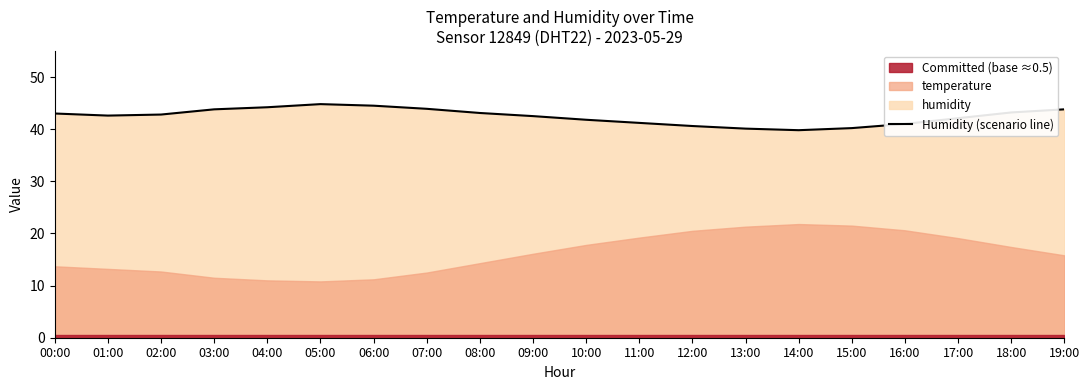

Reading left to right, transcribe all the data shown in this chart.

00:00=43.0	01:00=42.6	02:00=42.8	03:00=43.8	04:00=44.2	05:00=44.8	06:00=44.5	07:00=43.9	08:00=43.1	09:00=42.5	10:00=41.8	11:00=41.2	12:00=40.6	13:00=40.1	14:00=39.8	15:00=40.2	16:00=41.0	17:00=42.1	18:00=43.2	19:00=43.8